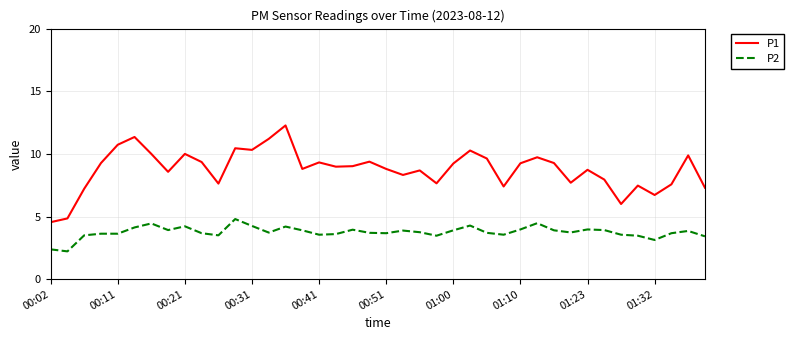

True or false: P2 has more than 0 interior local peaks.

True